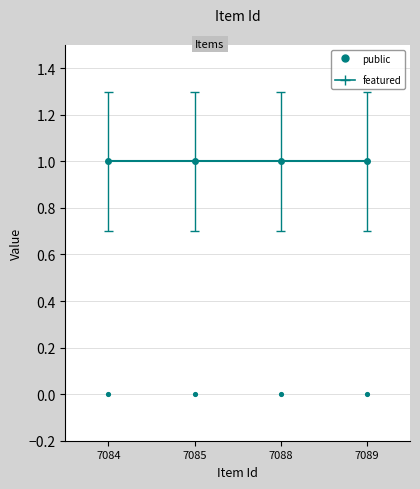

What are all the series names shown in the legend?

public, featured